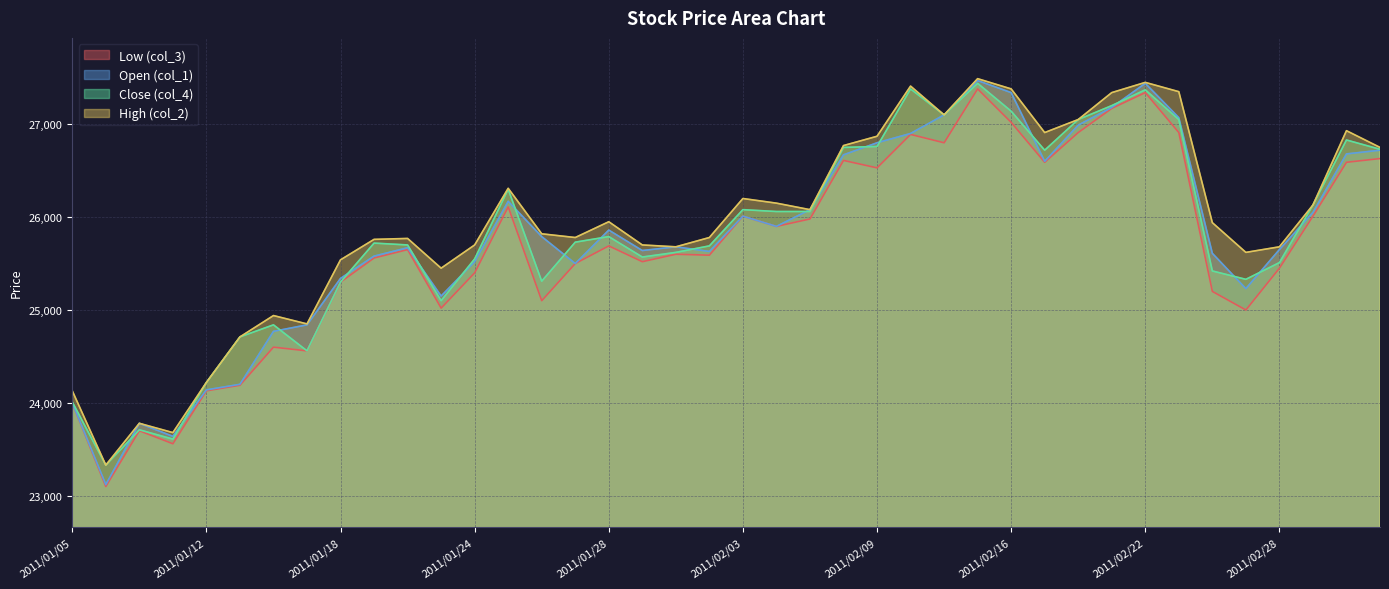

What is the label of the 13th point from the left?

2011/01/24